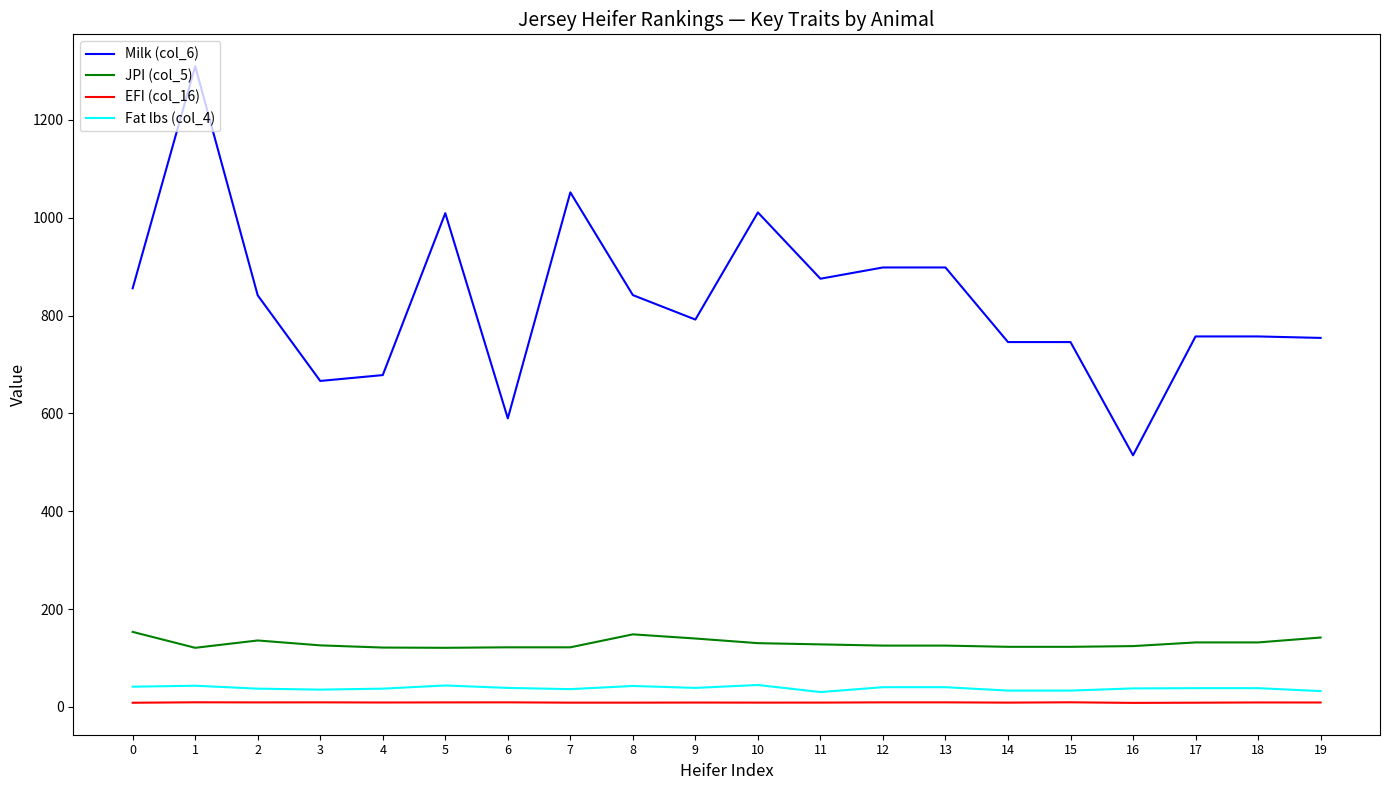

What is the minimum value for Milk (col_6)?

514.5